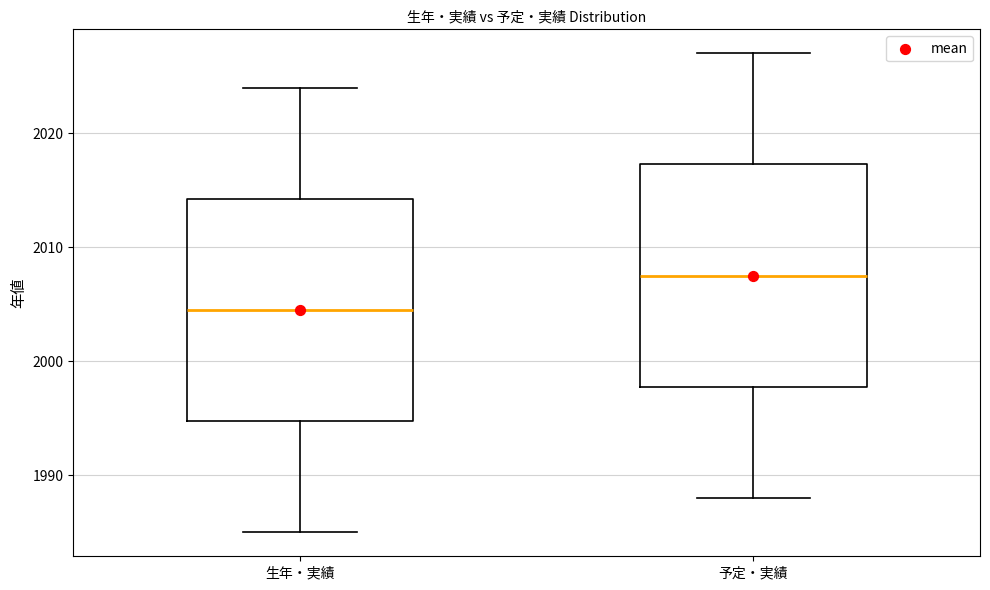

Where is the lower edge of the box for 生年・実績 on the y-axis? The values are not printed on the chart, so give them approximately, as read against the axis.

1995